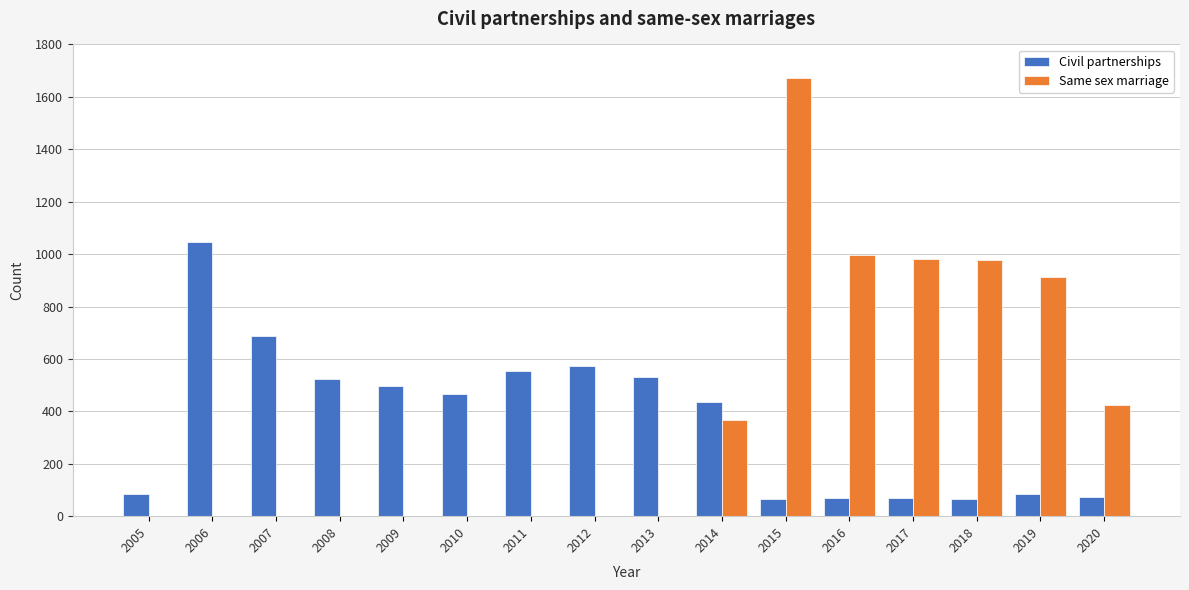

At which label is Same sex marriage closest to 835?

2019